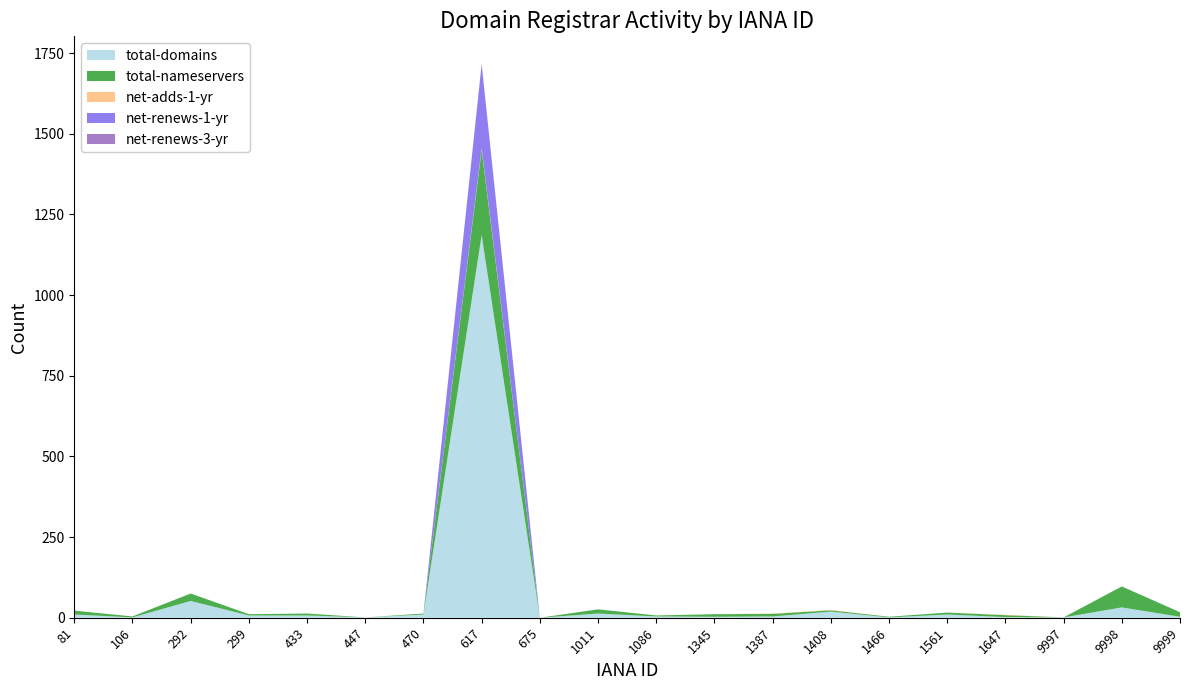

Reading right to left, list all the values displayed in this chart.

total-domains: 3	32	1	2	10	1	19	4	3	4	13	0	1186	10	1	7	7	52	1	10
total-nameservers: 14	65	0	6	6	2	4	8	8	3	13	0	264	3	0	6	4	23	3	12
net-adds-1-yr: 0	0	0	1	0	0	1	1	0	0	0	0	4	0	0	0	0	0	0	0
net-renews-1-yr: 0	0	0	0	0	0	0	0	0	0	0	0	261	0	0	0	0	0	0	0
net-renews-3-yr: 0	0	0	0	0	0	0	0	0	0	0	0	1	0	0	0	0	0	0	0